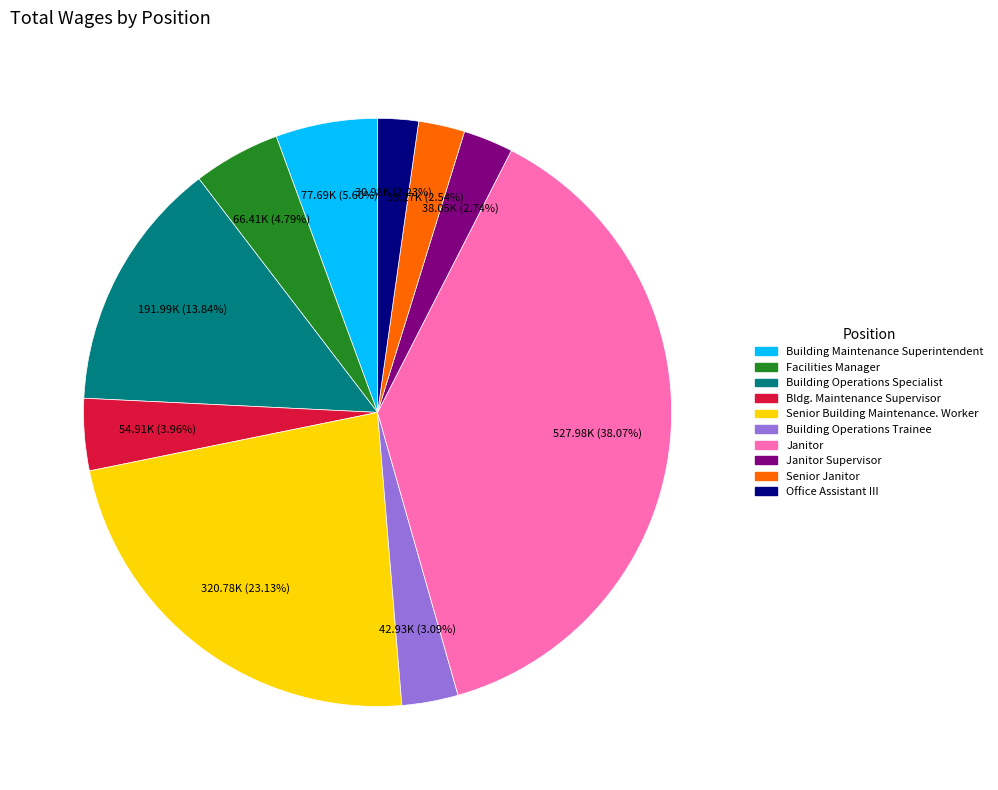

Which slice is the largest?

Janitor